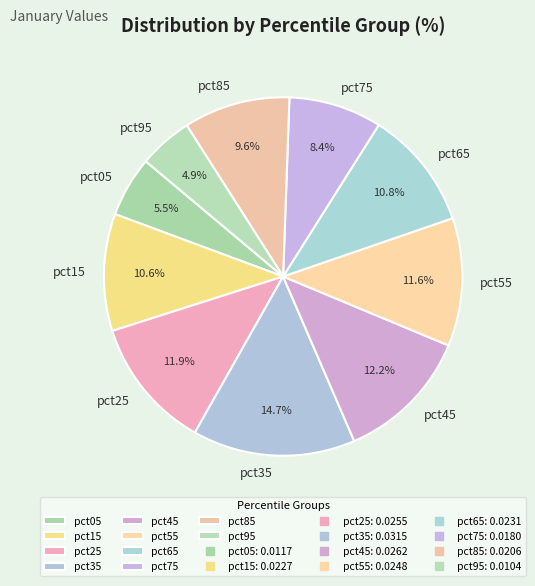

Is there any slice that represents more than half of the pie?

No